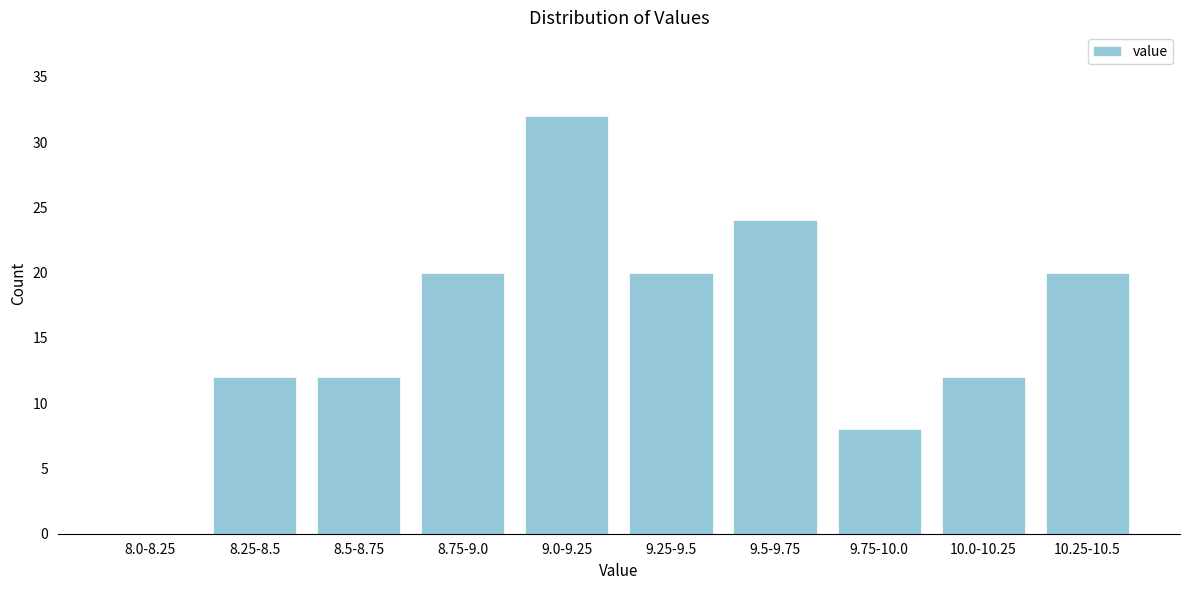

Reading left to right, extract all data points from this chart.

8.0-8.25=0	8.25-8.5=12	8.5-8.75=12	8.75-9.0=20	9.0-9.25=32	9.25-9.5=20	9.5-9.75=24	9.75-10.0=8	10.0-10.25=12	10.25-10.5=20